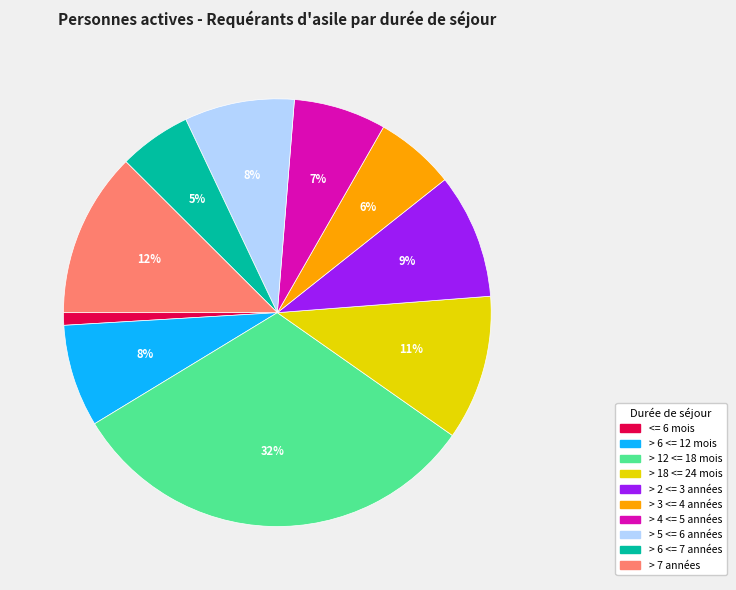

What is the smallest slice in the pie chart?

<= 6 mois